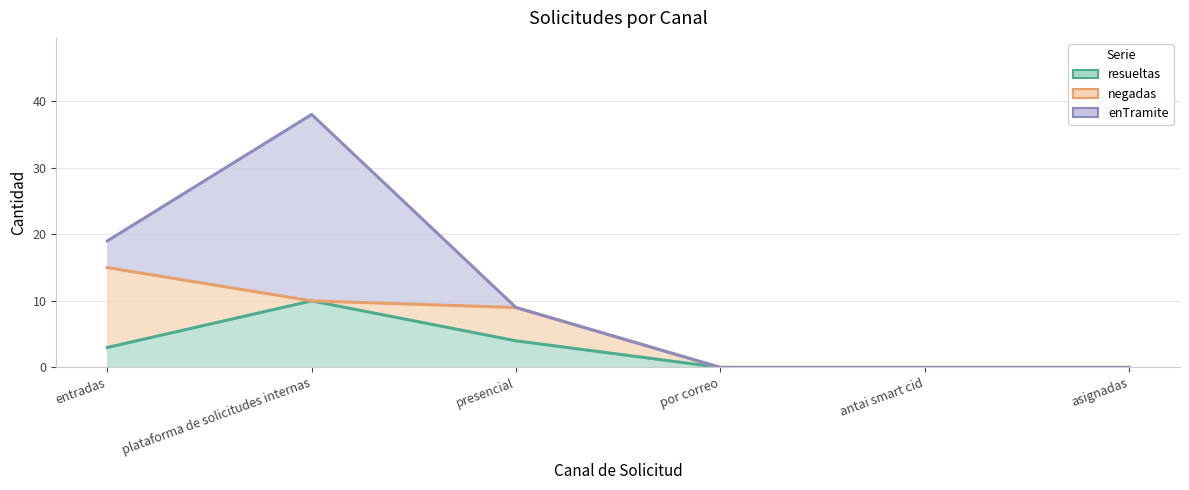

Is it true that enTramite equals 13 at presencial?

False